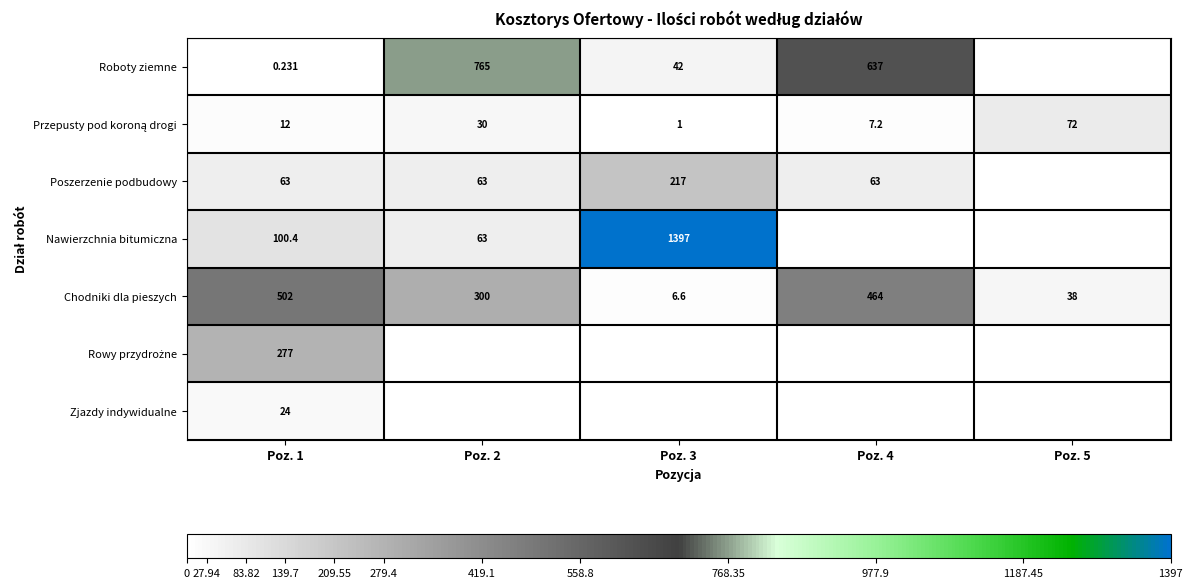

Which category has the lowest value across all series?

Poz. 5